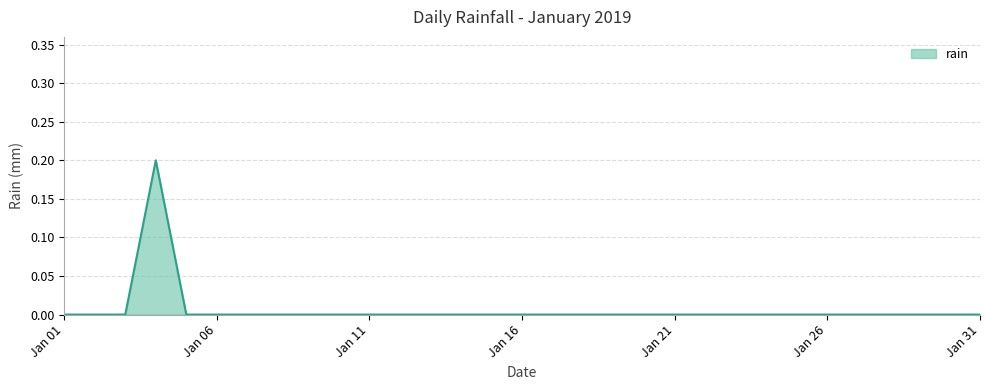

How many lines are shown in the chart?

1